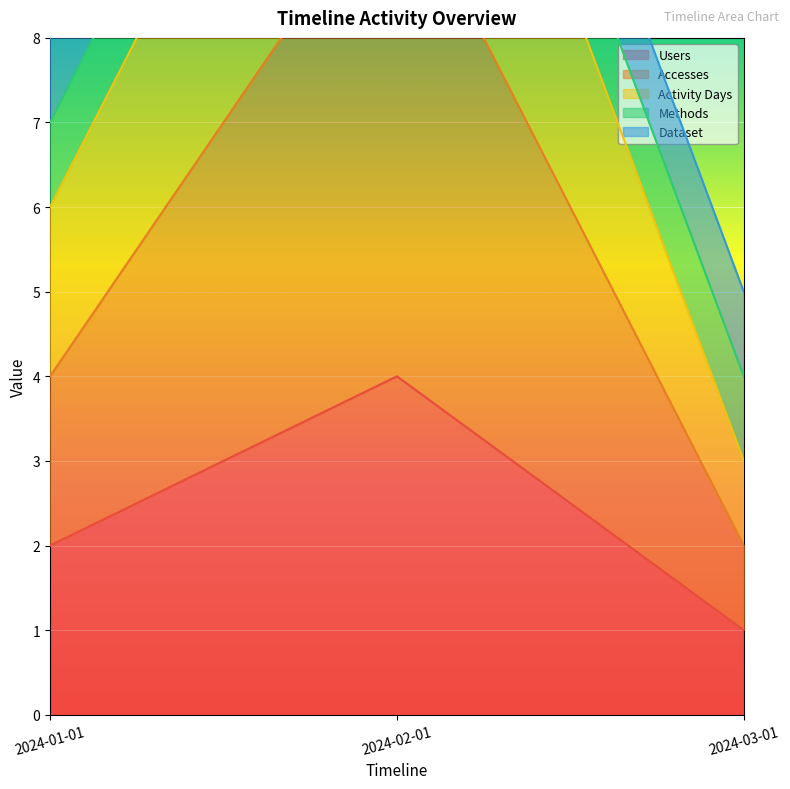

What is the value of the Users point at the 1st from the left?

2